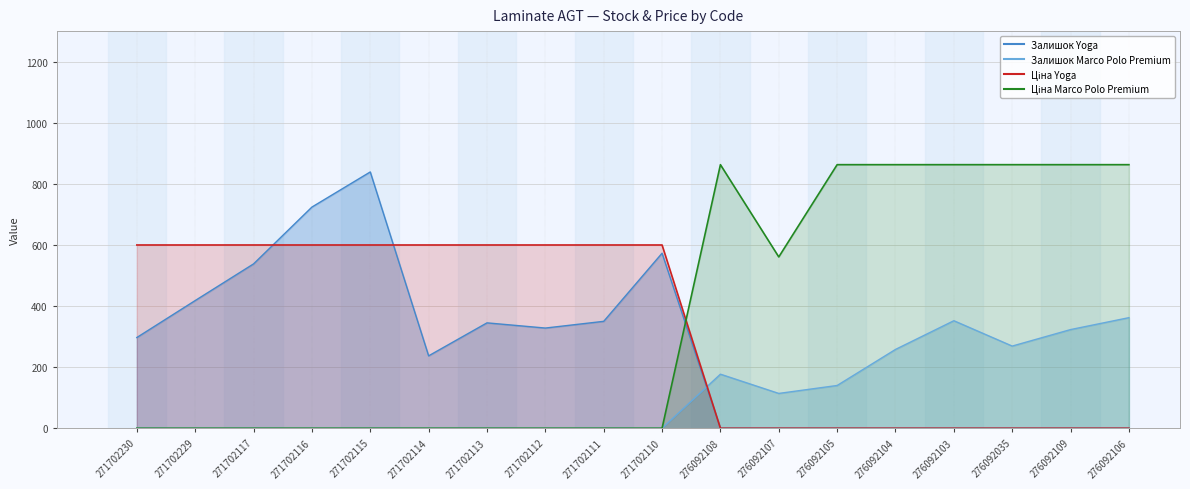

At how many categories does at least one series exceed 537?

18